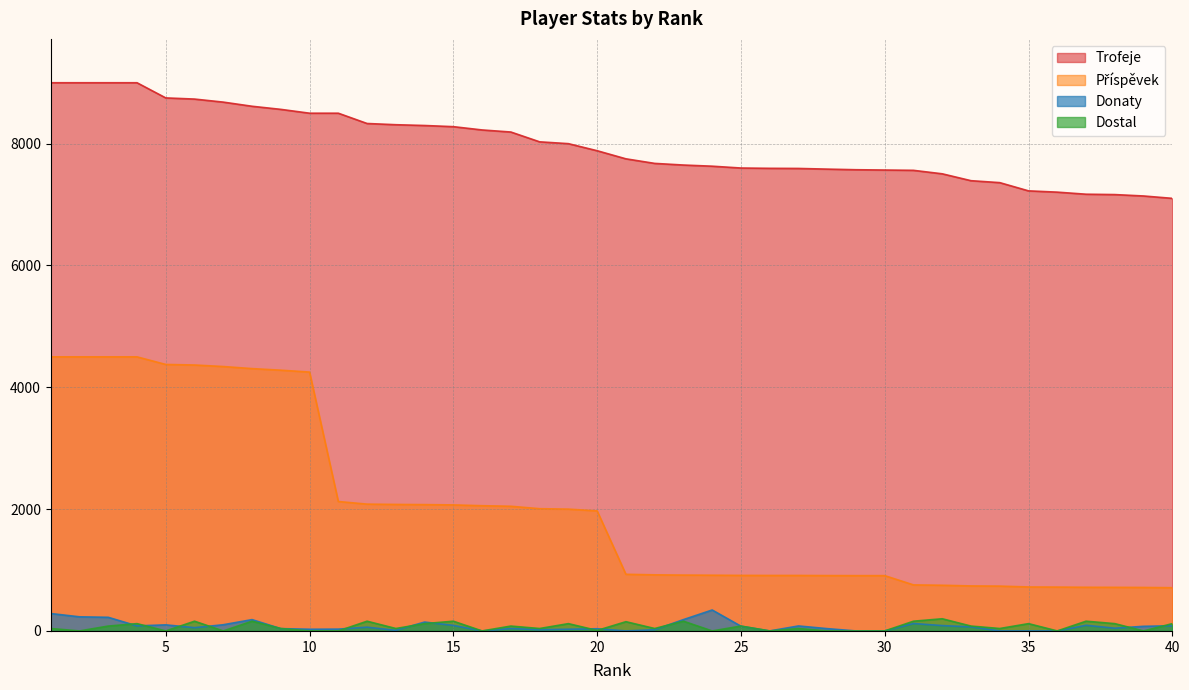

How many lines are shown in the chart?

4